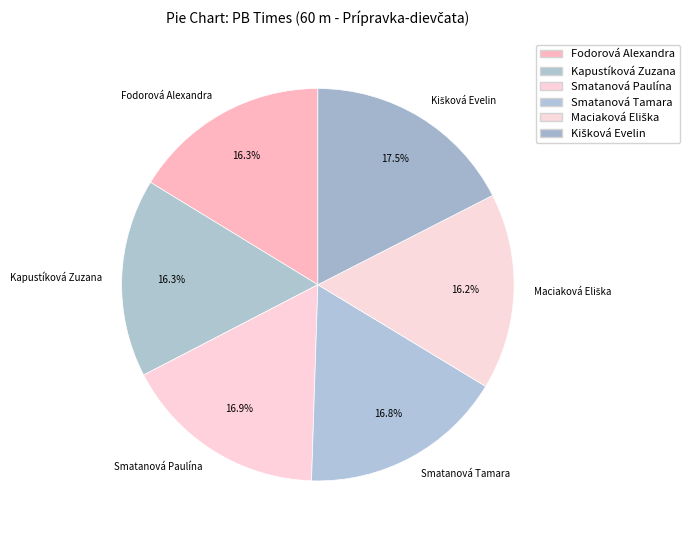

To the nearest percent, what percentage of the pie is Kapustíková Zuzana?

16%